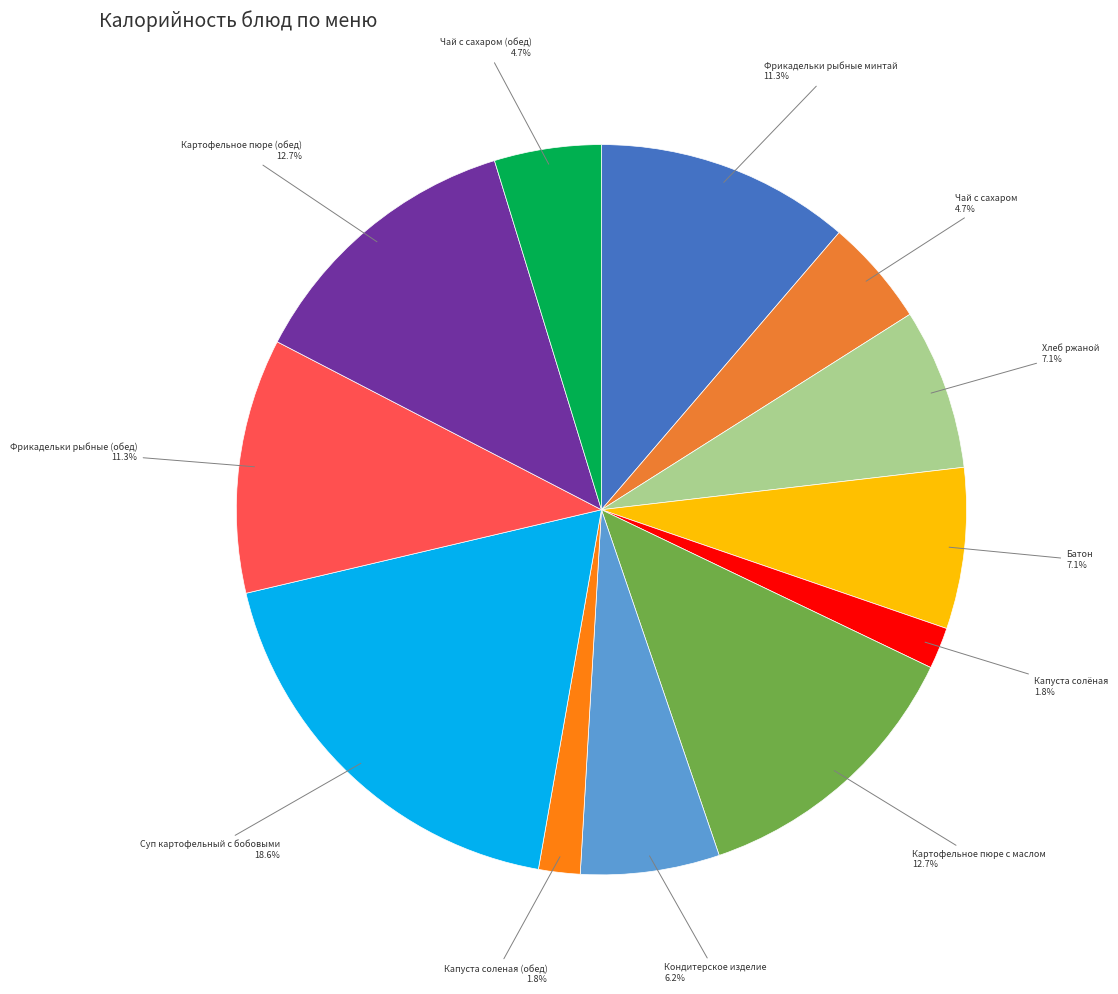

How many slices are in this pie chart?

12